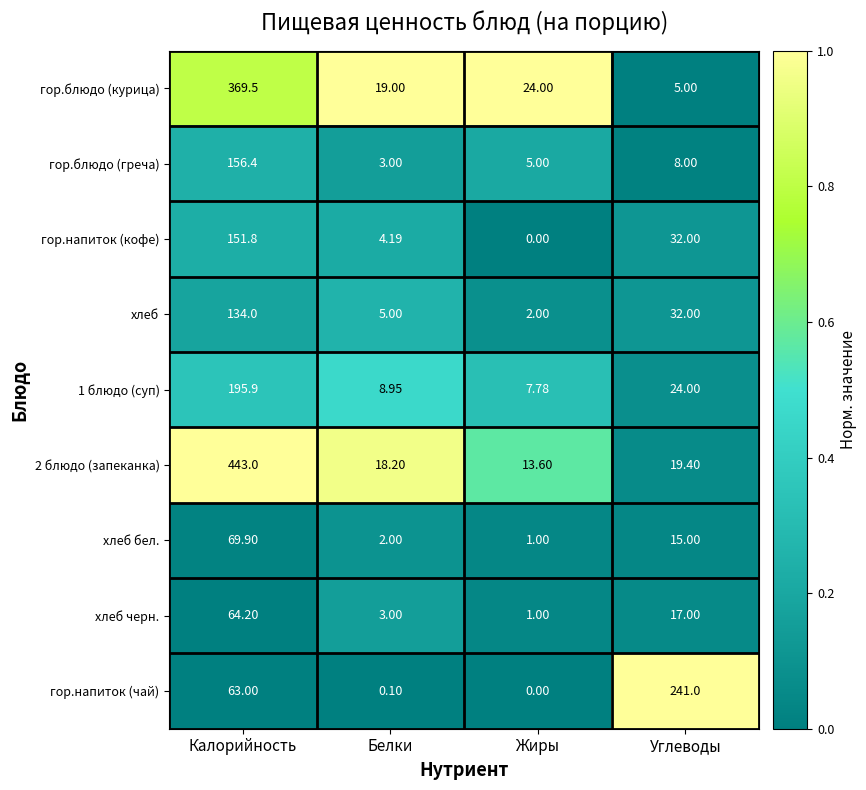

Which category has the lowest value across all series?

Жиры